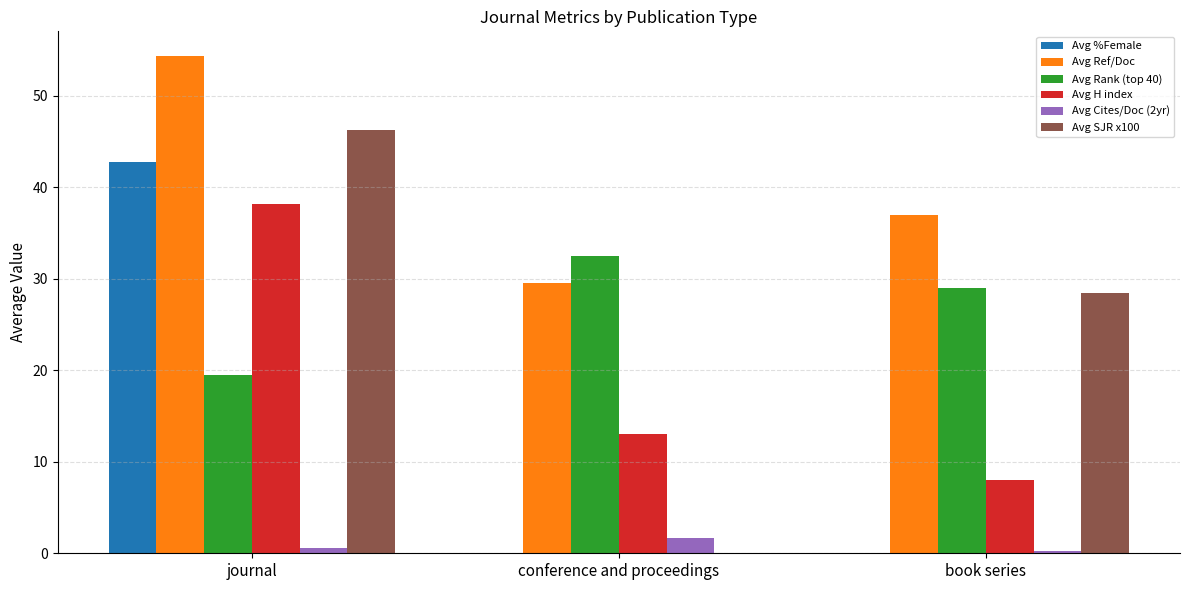

What is the approximate value of Avg H index at conference and proceedings?

13.0